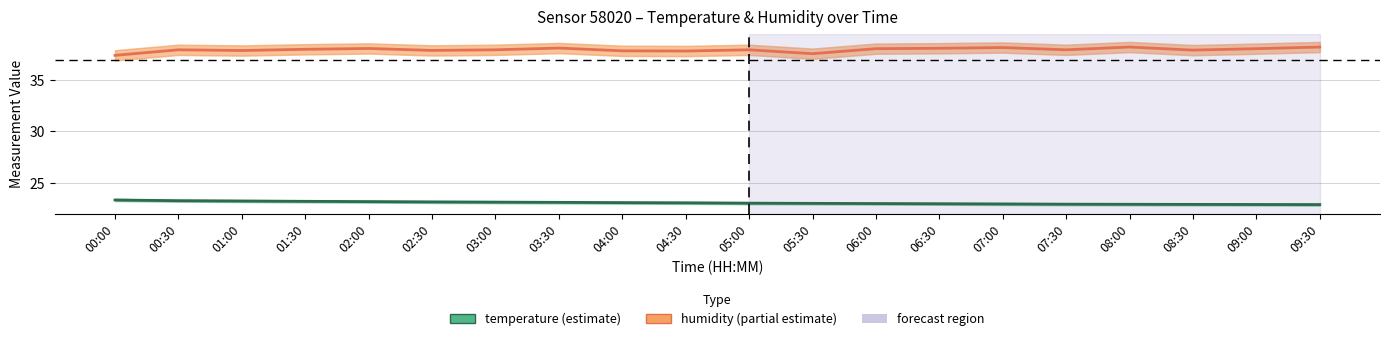

Where is the first local maximum for humidity?

00:30